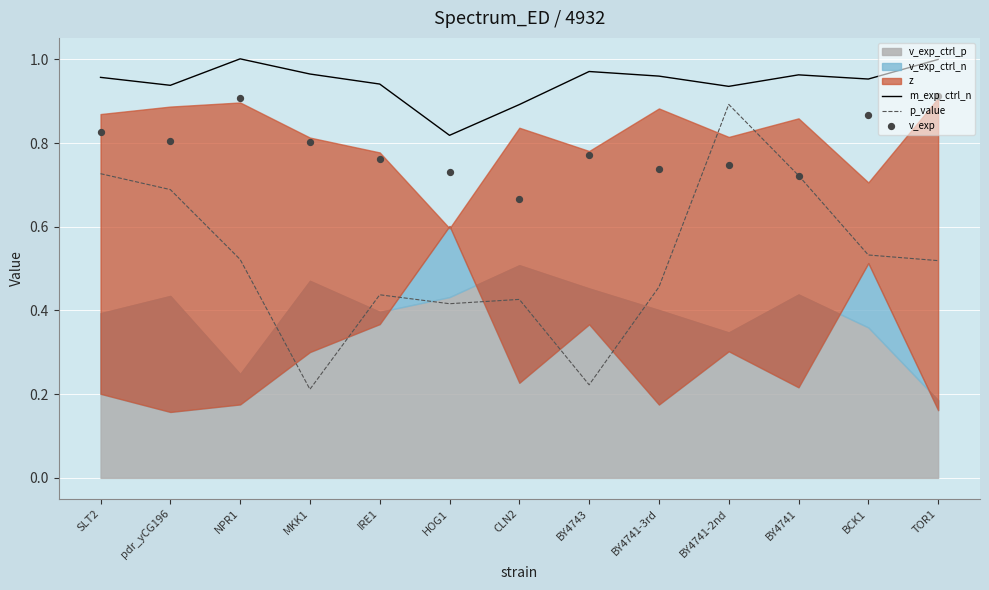

Which series contains the highest Y value?

m_exp_ctrl_n